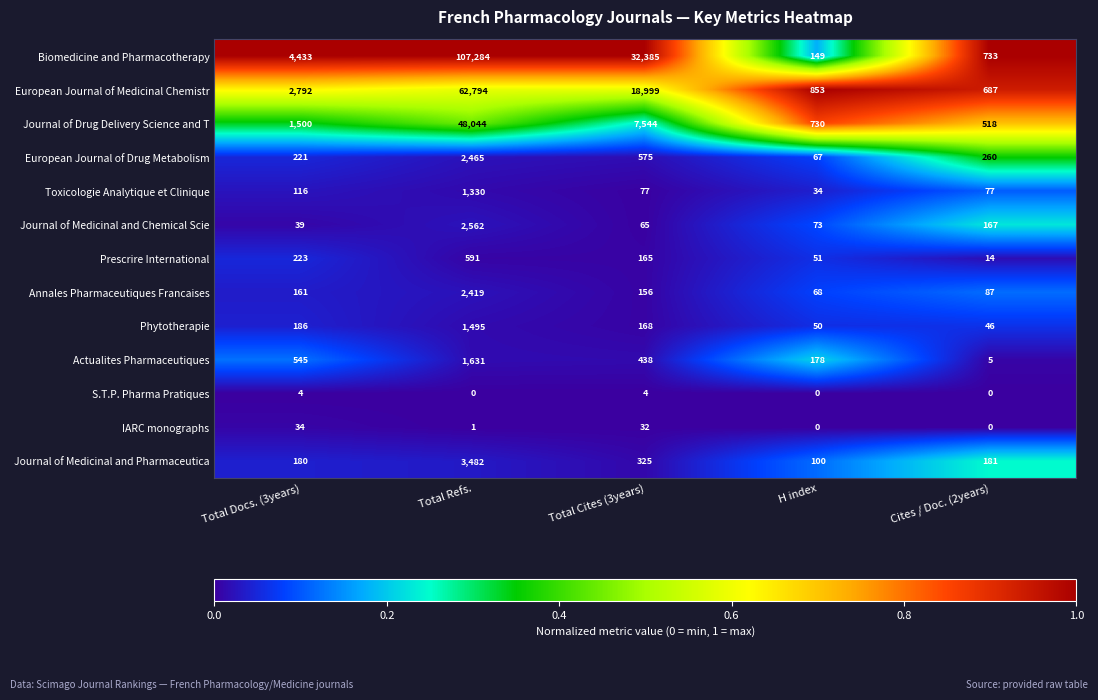

What is the approximate value of Actualites Pharmaceutiques at Total Refs., to the nearest 100?

1600